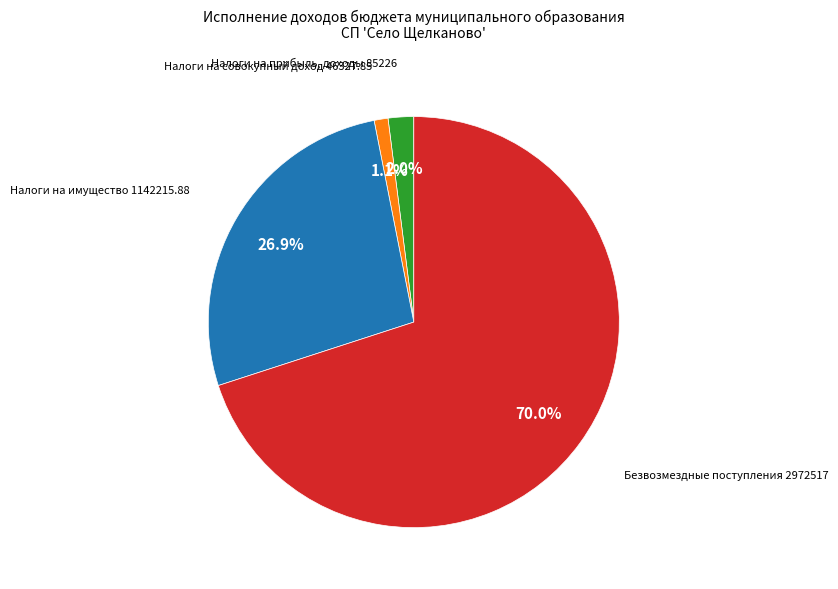

Is there a majority slice in this chart?

Yes